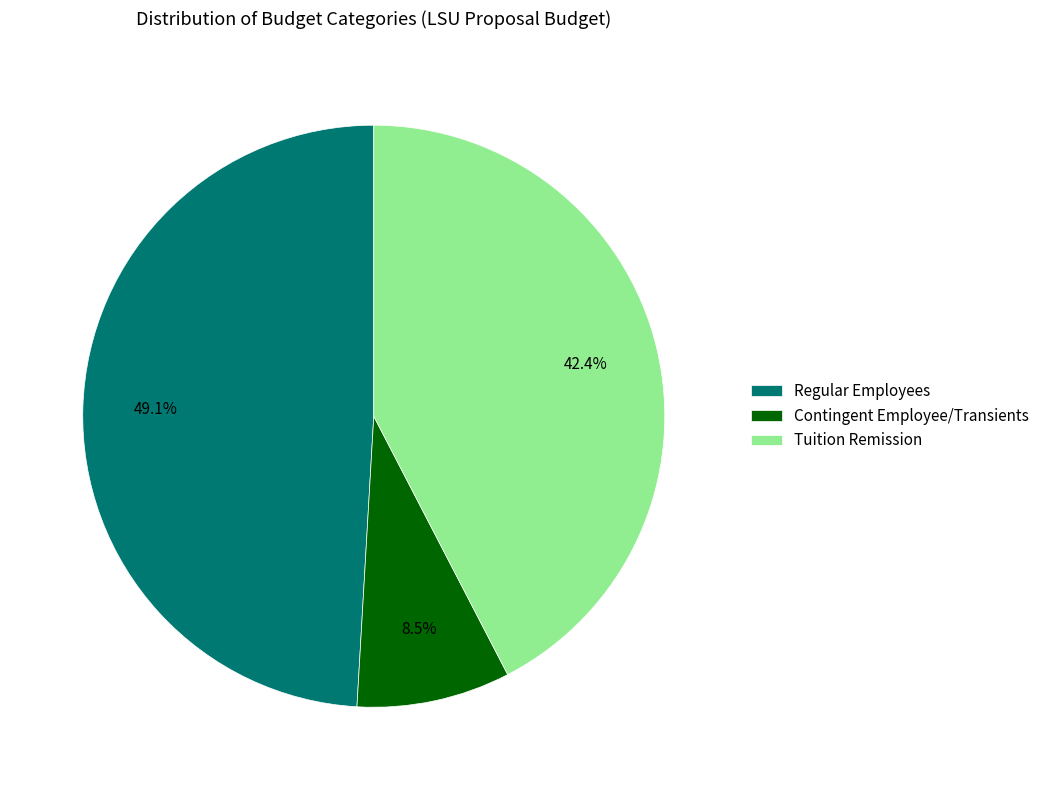

Count the number of slices in the pie.

3